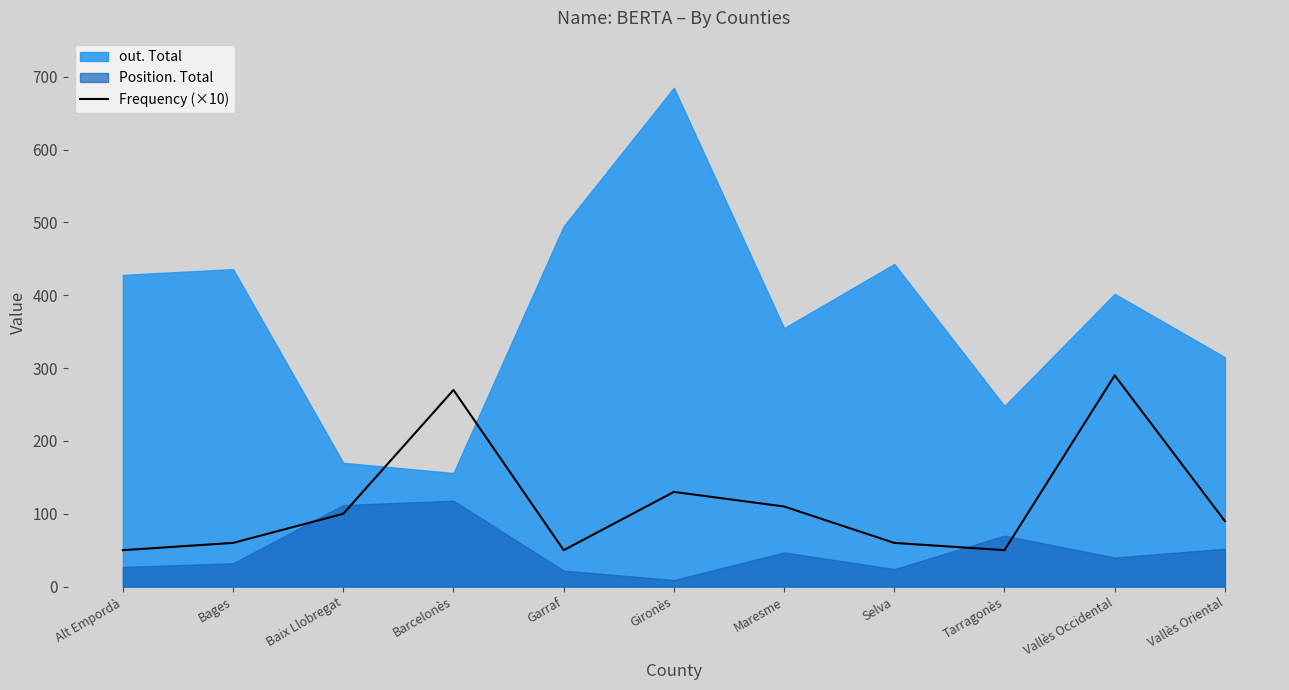

The Frequency (×10) series shows 60 at Selva. True or false?

True